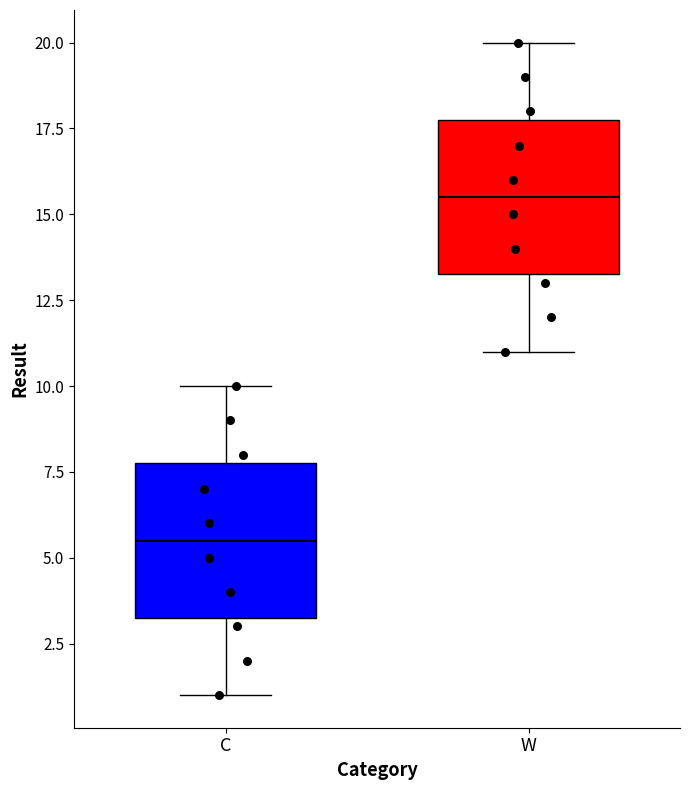

Where is the upper edge of the box for W on the y-axis? The values are not printed on the chart, so give them approximately, as read against the axis.

18.0